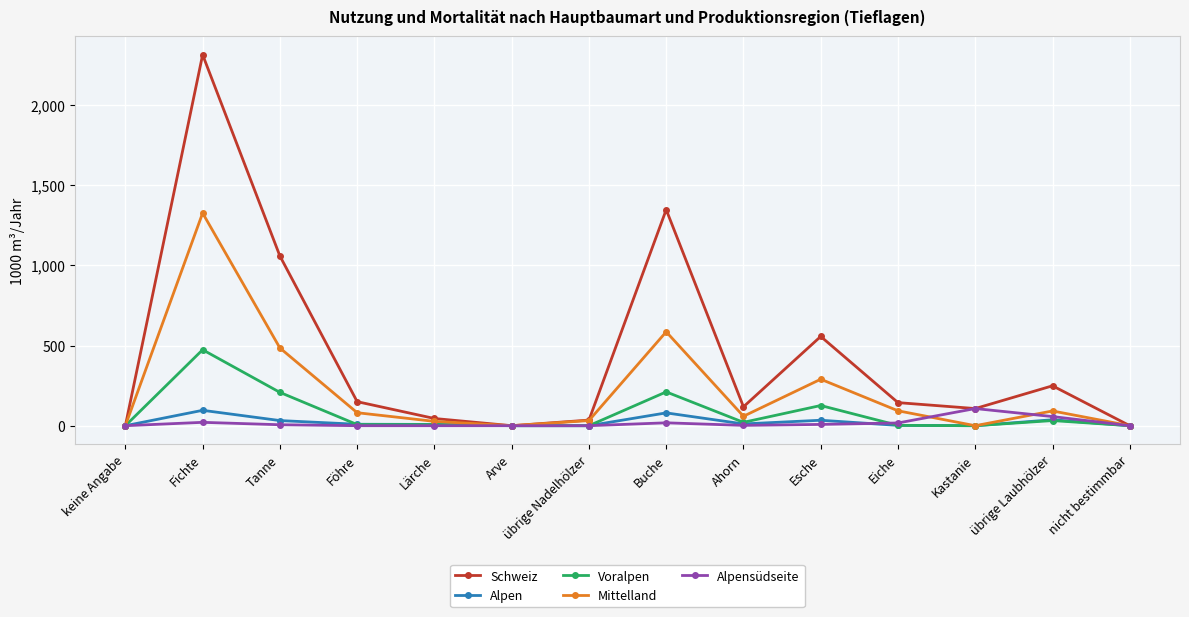

The value of Voralpen at keine Angabe is 287. True or false?

False